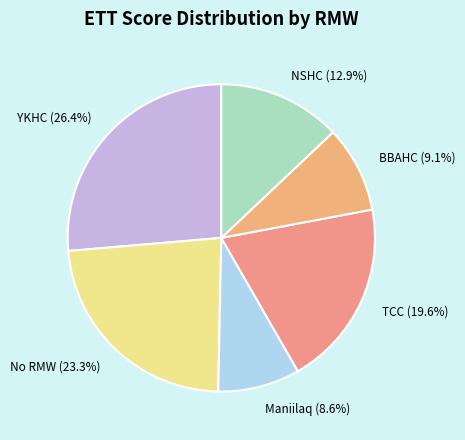

Is it true that BBAHC is 18% of the pie?

False